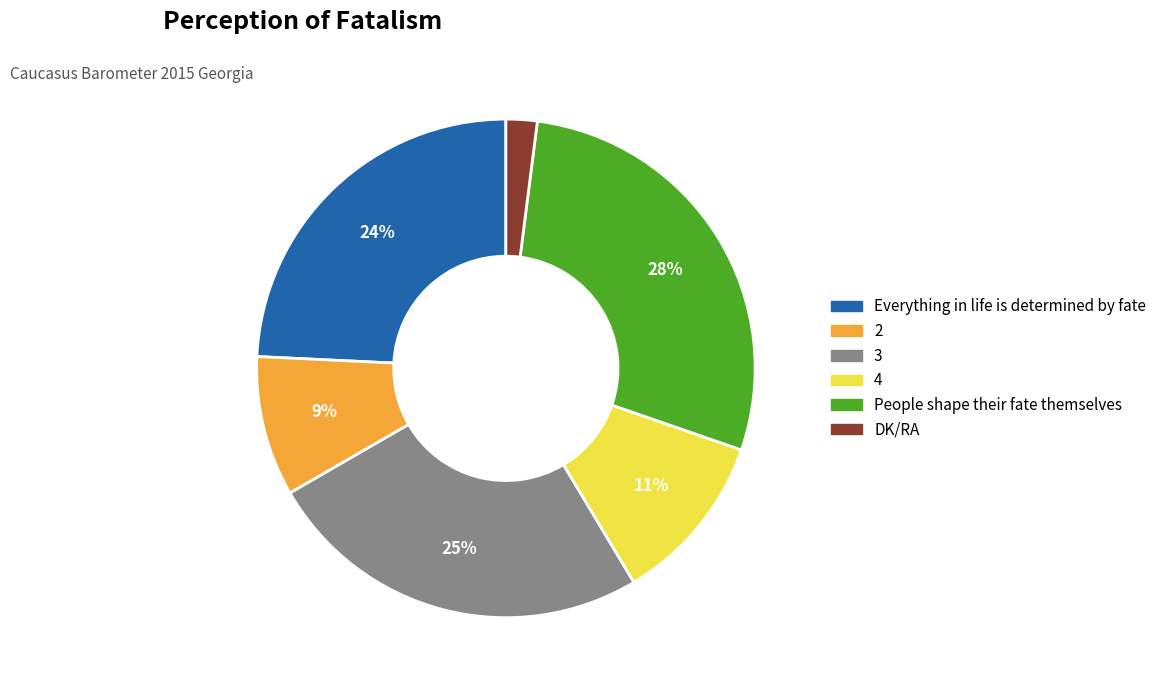

Which category has the smallest portion of the pie?

DK/RA